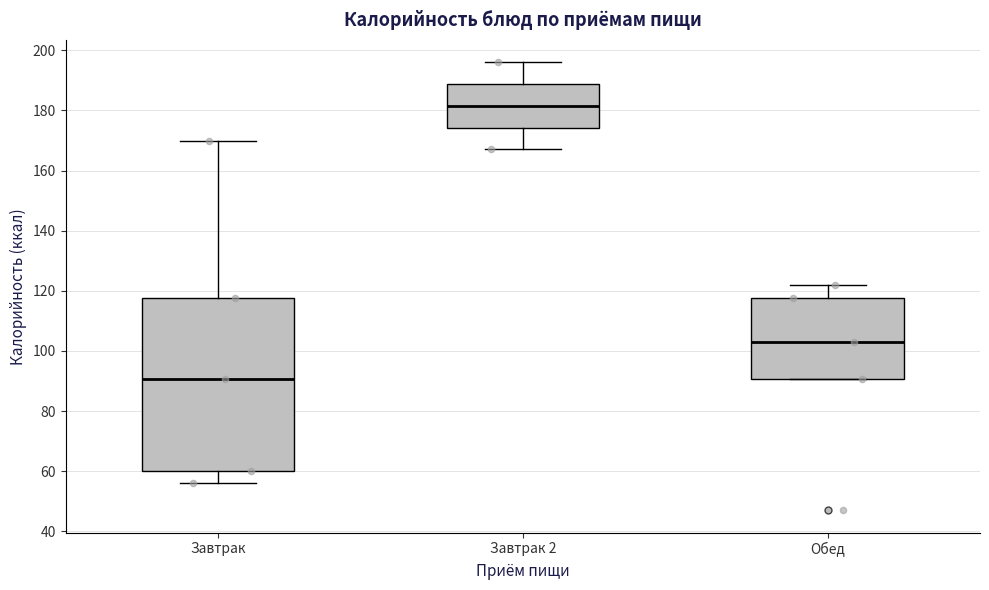

Reading left to right, transcribe this box plot: for each box, give where its median line is, the range the box spans, and where its two whiskers end, as read against the y-axis. The values are not printed on the chart, so give them approximately, as read against the axis.

Завтрак: median 90, box 60 to 118, whiskers 56 to 170
Завтрак 2: median 182, box 174 to 188, whiskers 168 to 196
Обед: median 104, box 90 to 118, whiskers 90 to 122